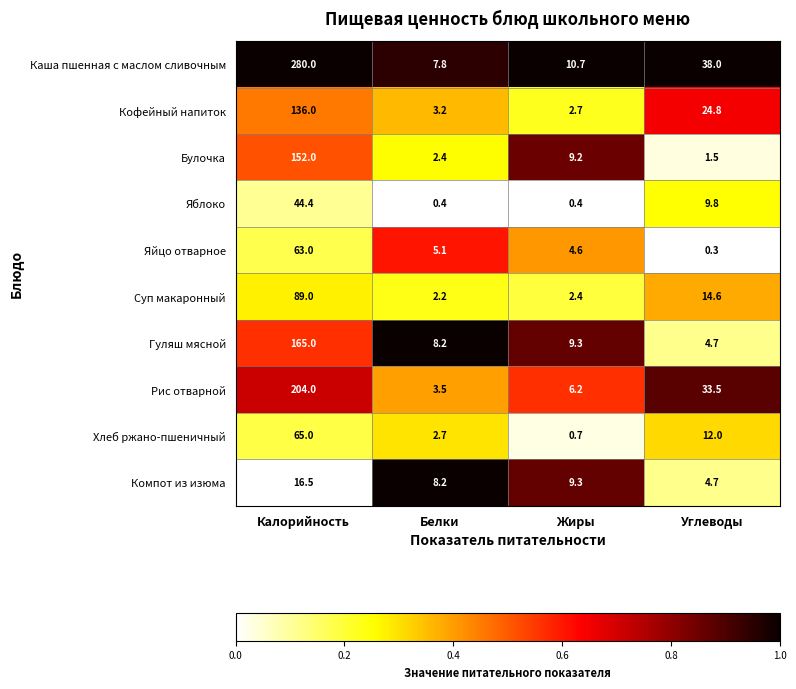

At which category is the sum across all series the highest?

Калорийность